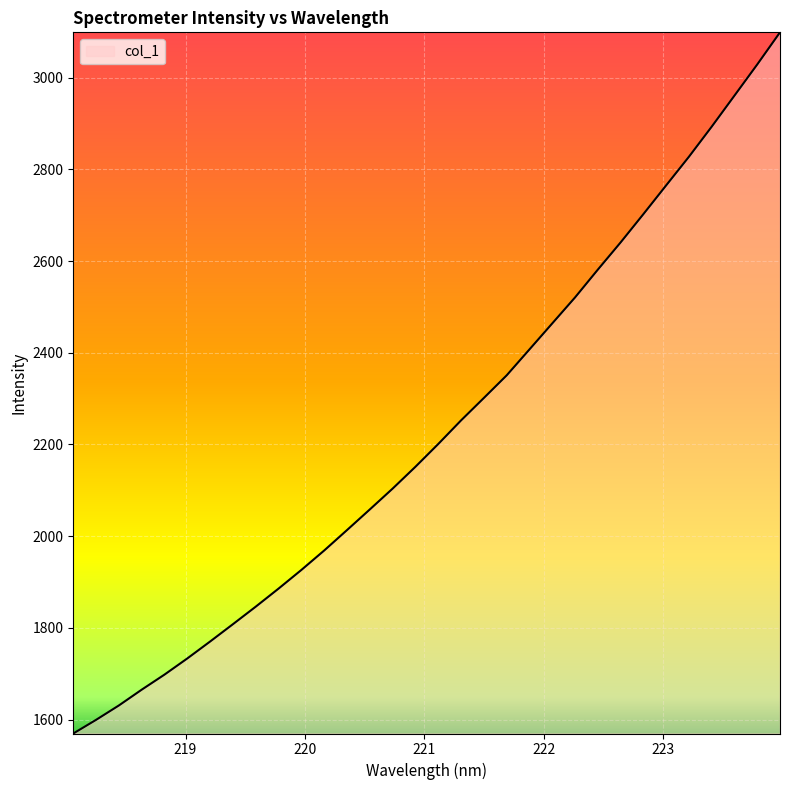

What is the smallest value displayed?

1569.5